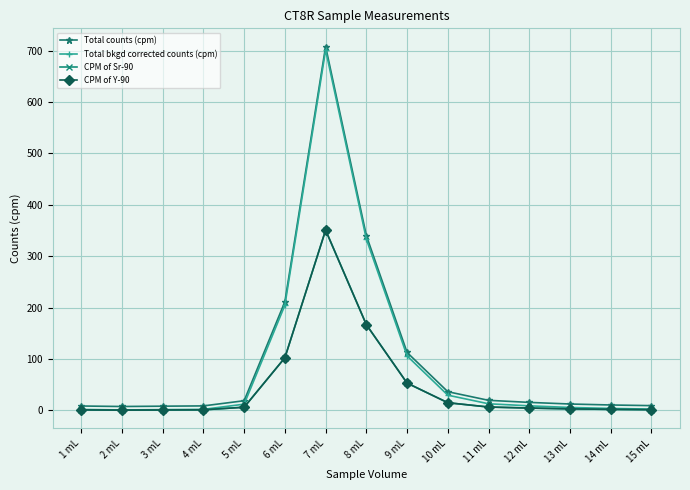

The Total counts (cpm) series shows 297.0 at 7 mL. True or false?

False